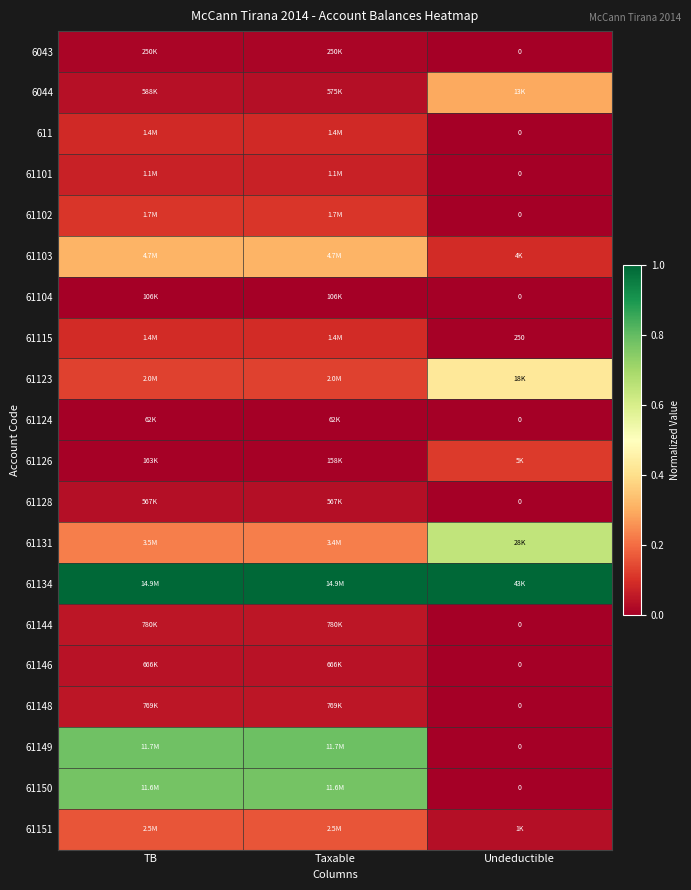

What is the maximum value shown in the chart?

1.0